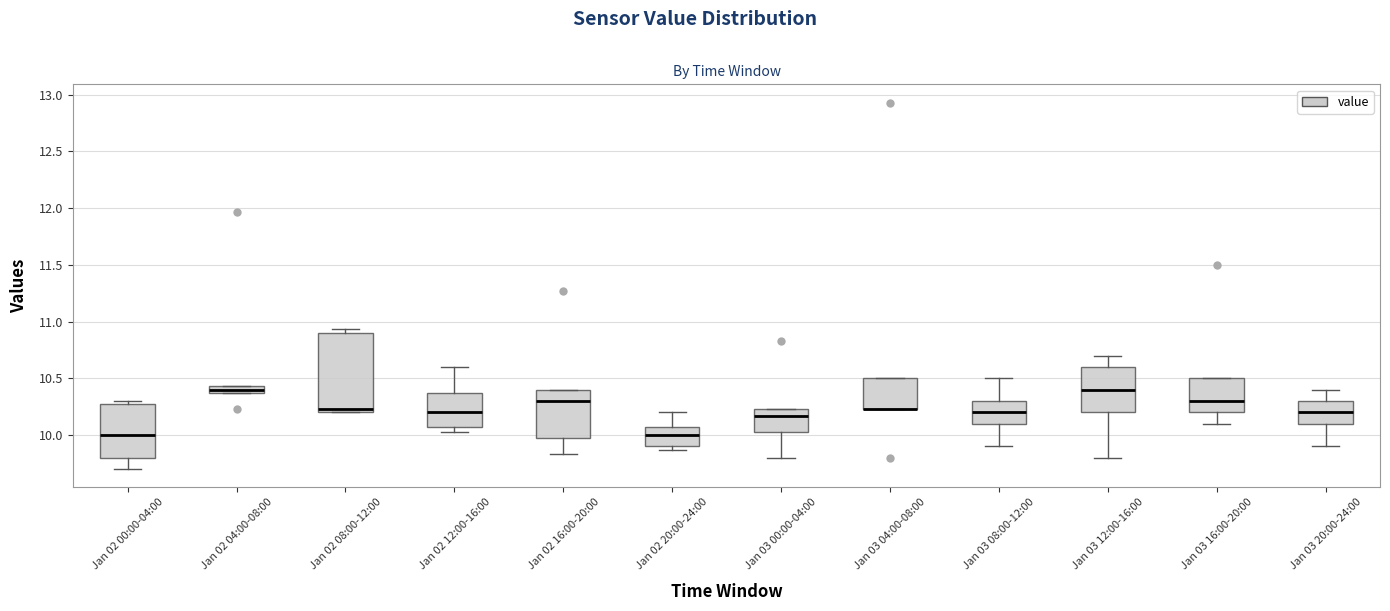

Where does the median line of the box for Jan 02 16:00-20:00 sit on the y-axis? The values are not printed on the chart, so give them approximately, as read against the axis.

10.30